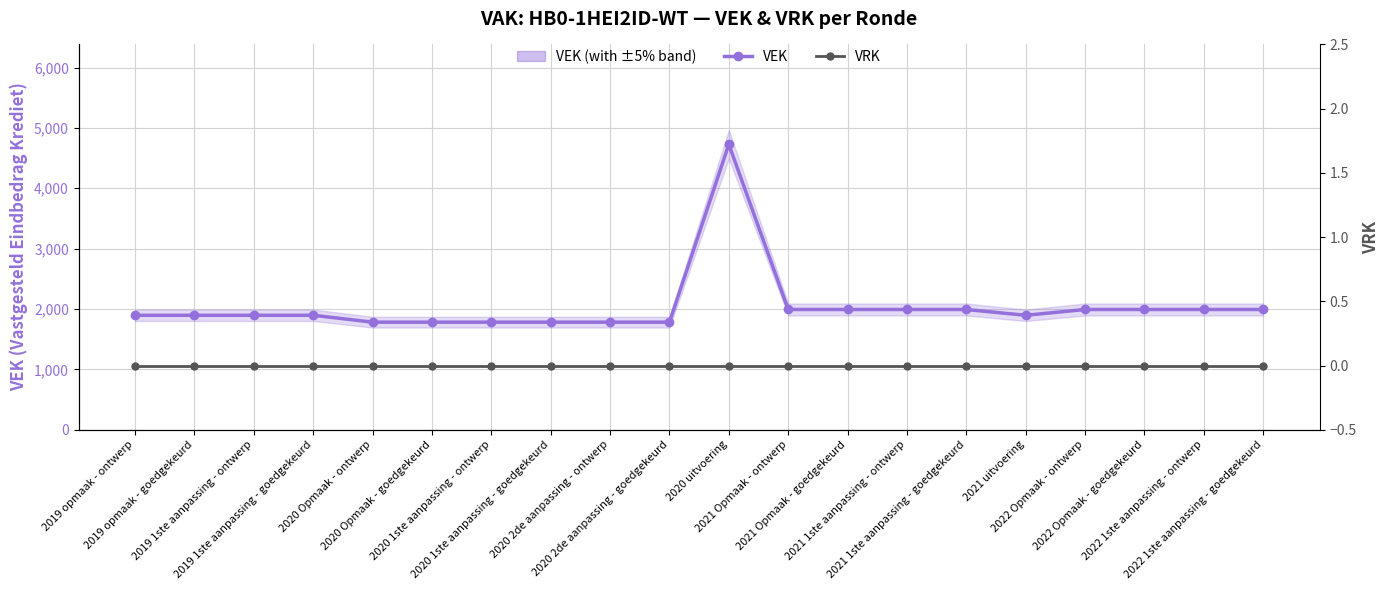

Is the value of VRK at 2020 1ste aanpassing - ontwerp greater than the value of VEK at 2019 opmaak - goedgekeurd?

No